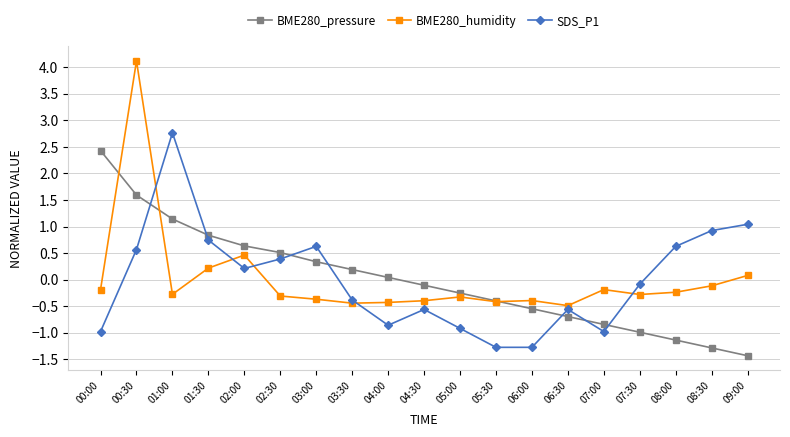

Rank the series by their maximum value, from highest to lowest.

BME280_humidity, SDS_P1, BME280_pressure